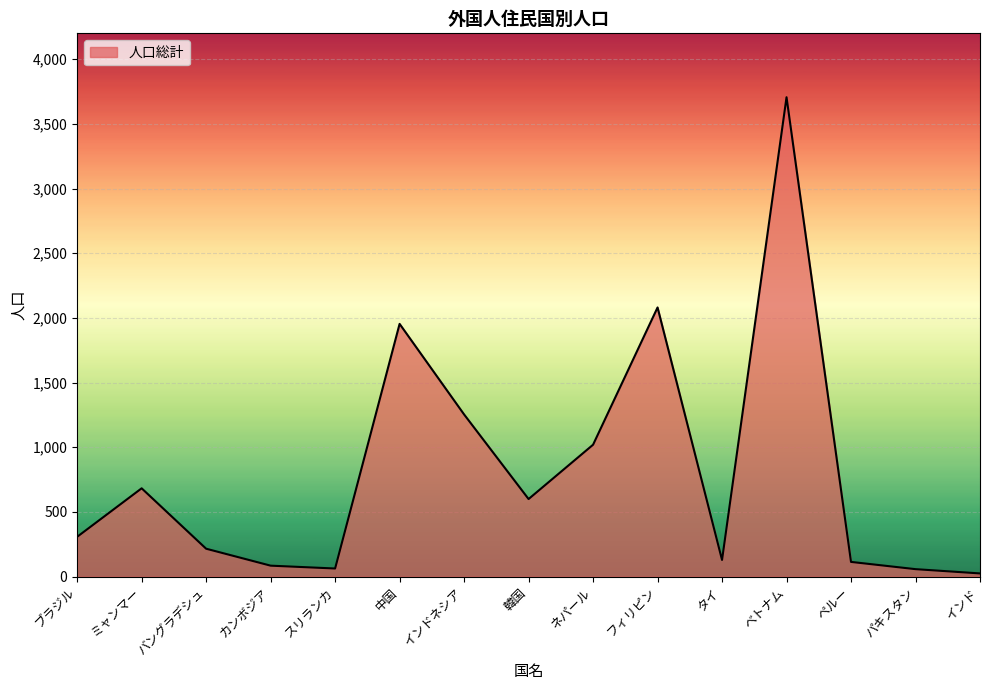

Does the chart have visible grid lines?

Yes